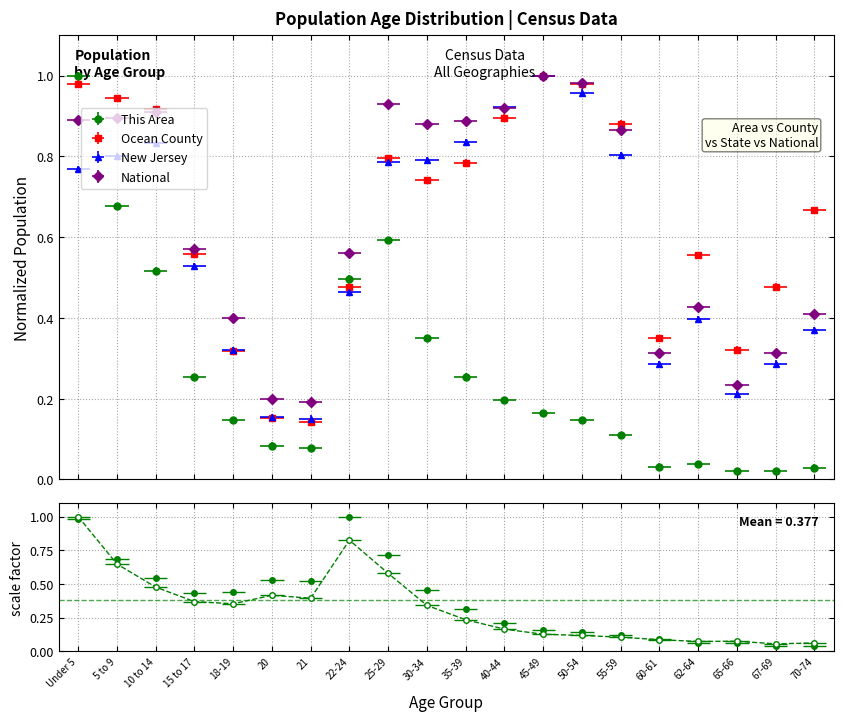

What position from the left is 20?

6